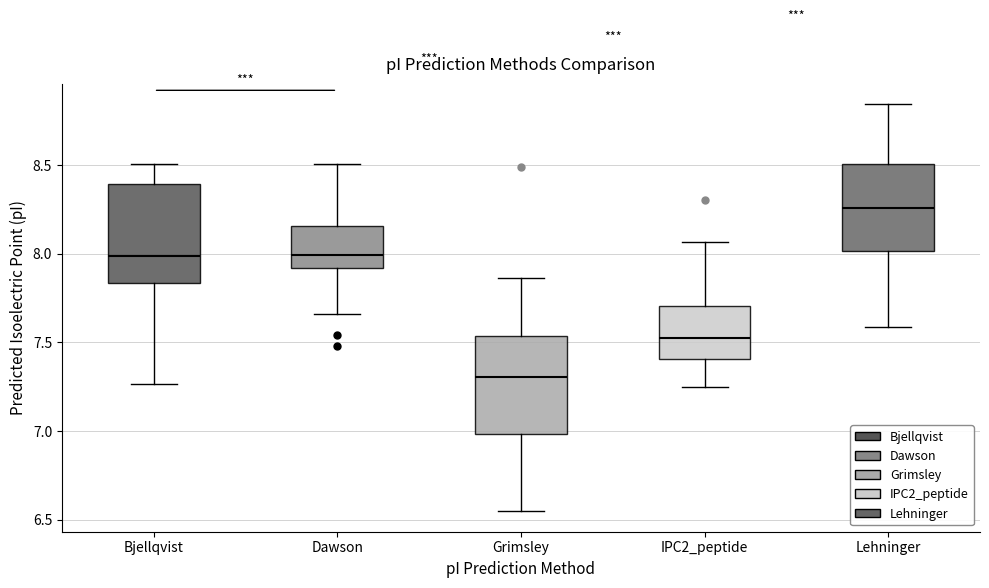

Reading left to right, read every box against the y-axis: the position of its median line, the range the box covers, and the ends of its whiskers. The values are not printed on the chart, so give them approximately, as read against the axis.

Bjellqvist: median 8.00, box 7.85 to 8.40, whiskers 7.25 to 8.50
Dawson: median 8.00, box 7.90 to 8.15, whiskers 7.65 to 8.50
Grimsley: median 7.30, box 7.00 to 7.55, whiskers 6.55 to 7.85
IPC2_peptide: median 7.55, box 7.40 to 7.70, whiskers 7.25 to 8.05
Lehninger: median 8.25, box 8.00 to 8.50, whiskers 7.60 to 8.85